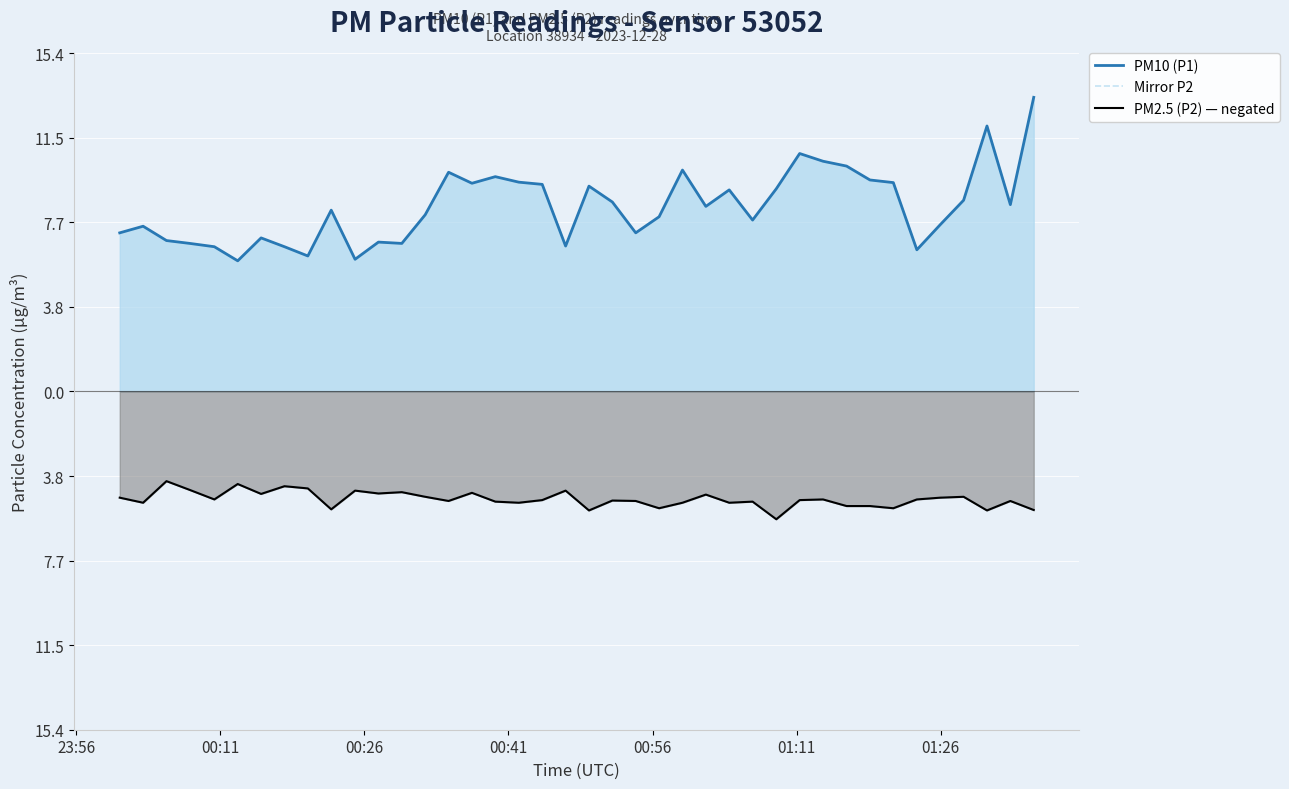

True or false: Mirror P2 has a value of -8.8 at 16.

False